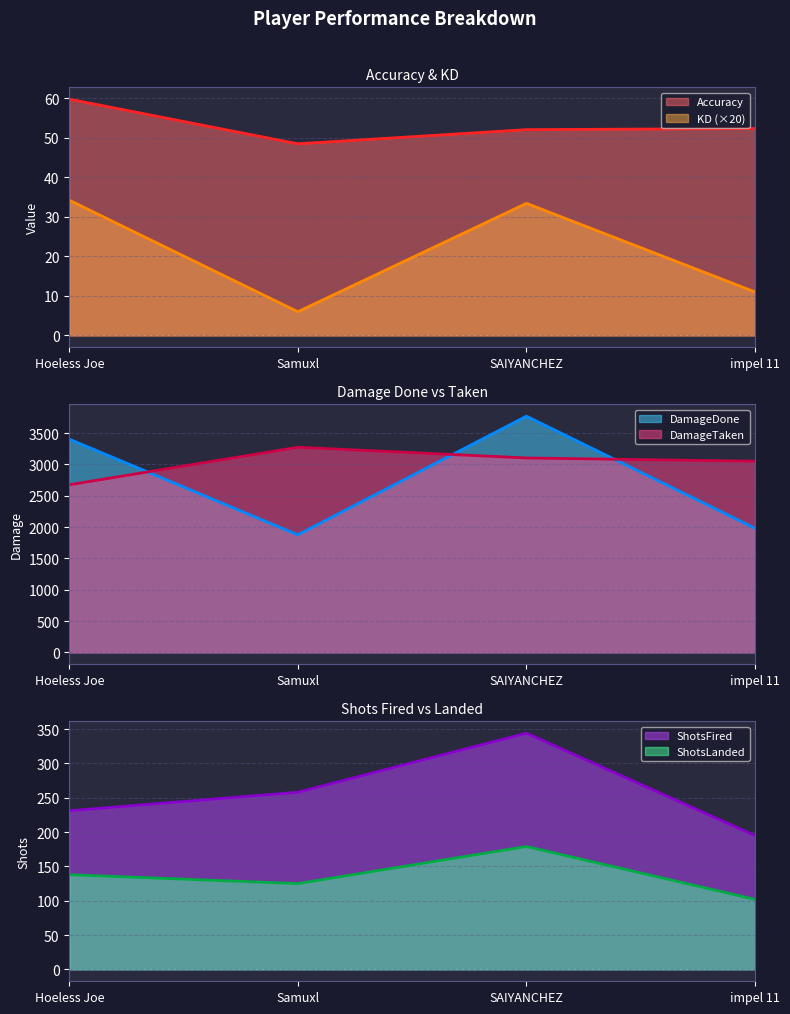

True or false: DamageTaken has a value of 2675.0 at Hoeless Joe.

True